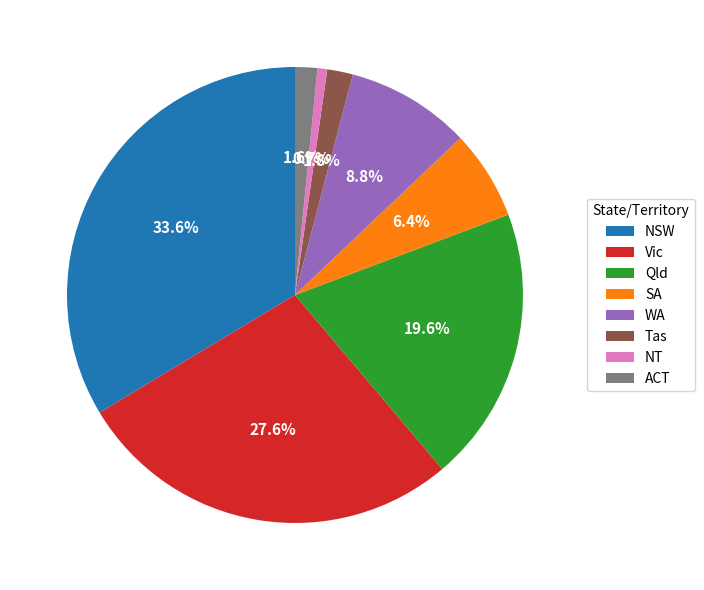

Does any single category account for the majority?

No